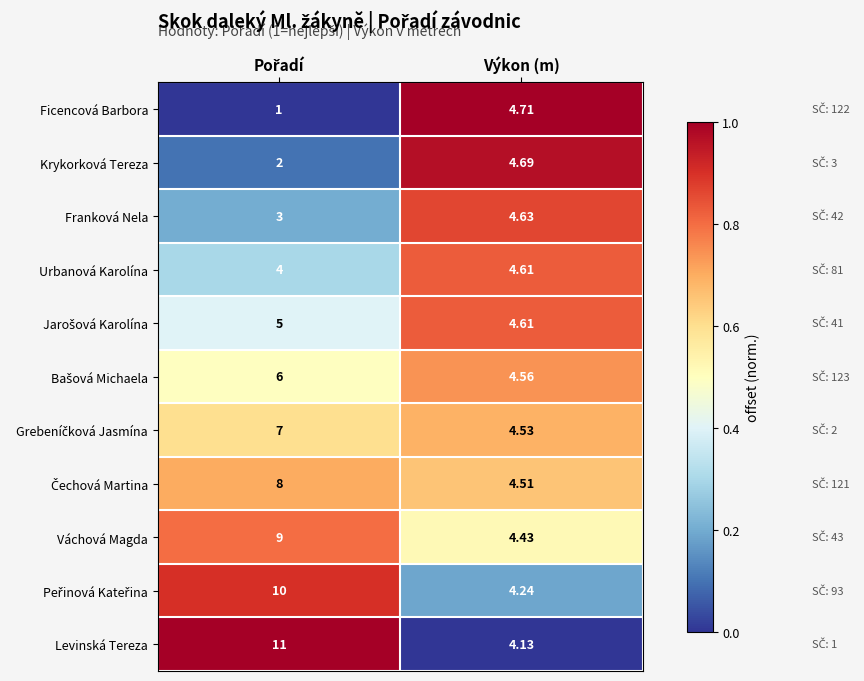

Which series has the largest total across all categories?

Levinská Tereza